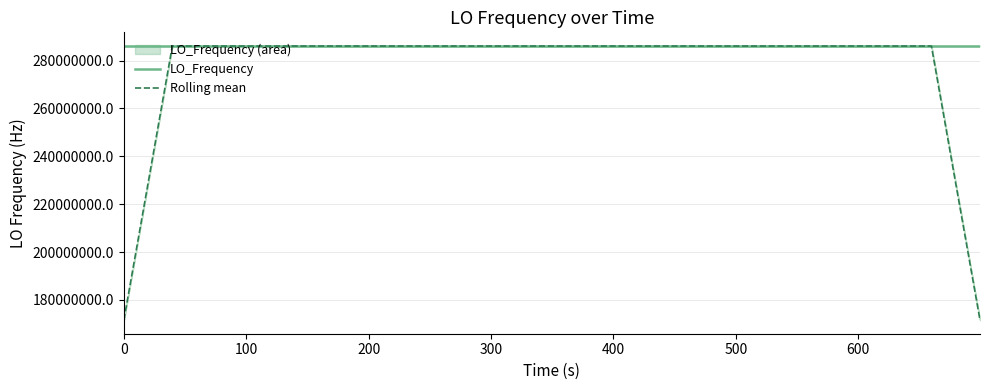

How many values in the LO_Frequency series exceed 286046998?

20